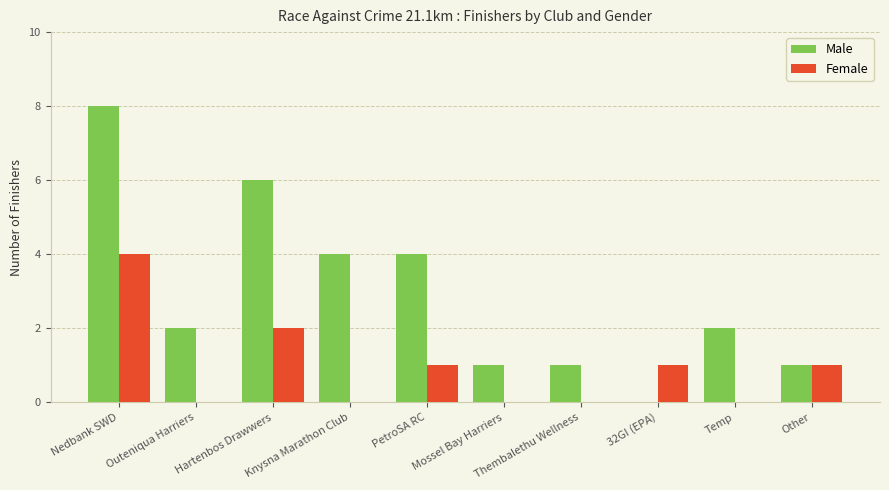

At which category is the sum across all series the highest?

Nedbank SWD